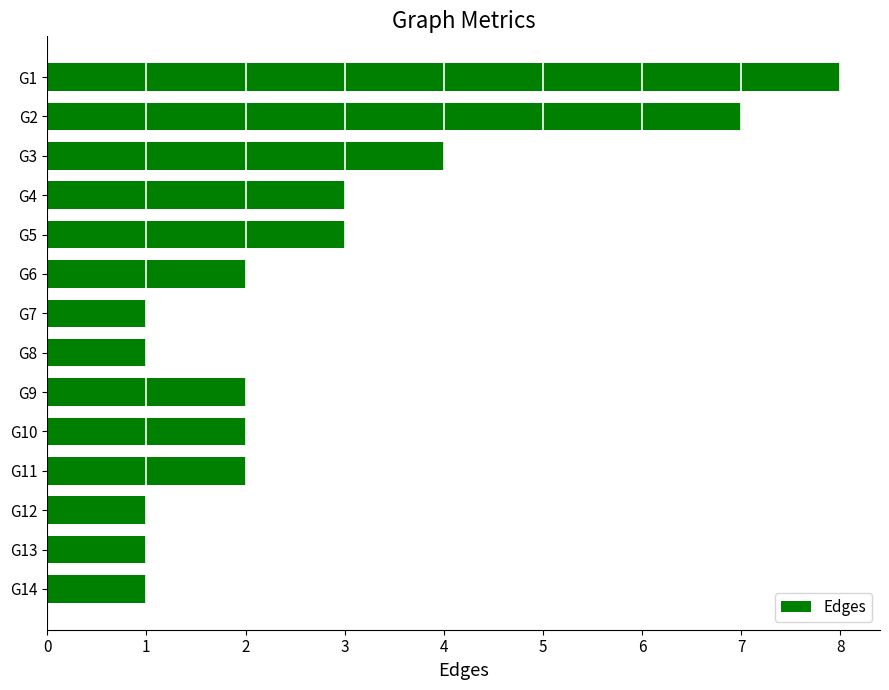

What is the value of the 12th bar from the top?

1